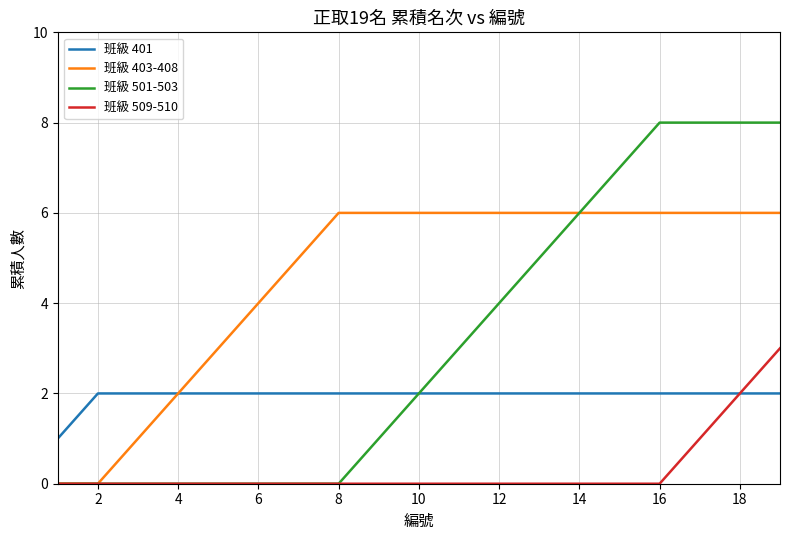

What is the greatest value displayed?

8